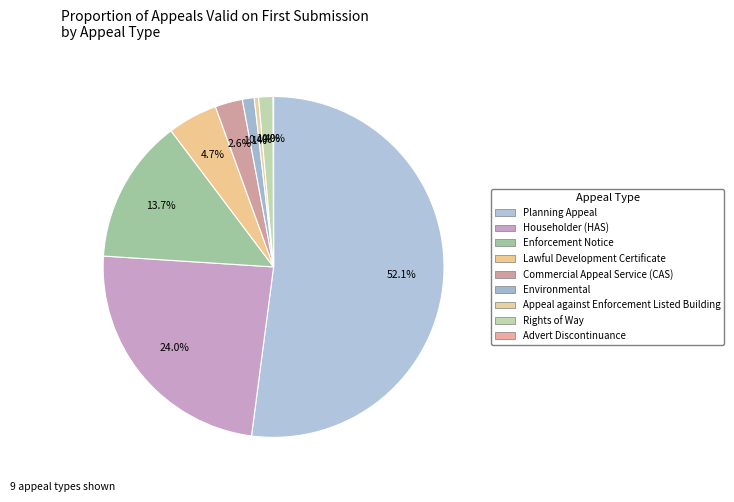

Combined, what portion of the pie is Commercial Appeal Service (CAS) and Enforcement Notice?

16.3%